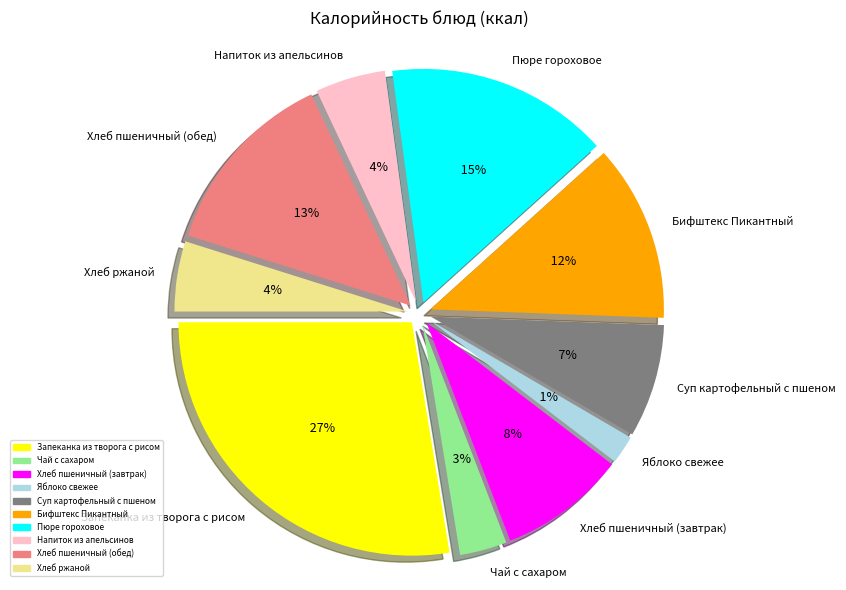

To the nearest percent, what is the difference between the Напиток из апельсинов and Яблоко свежее slice percentages?

3%